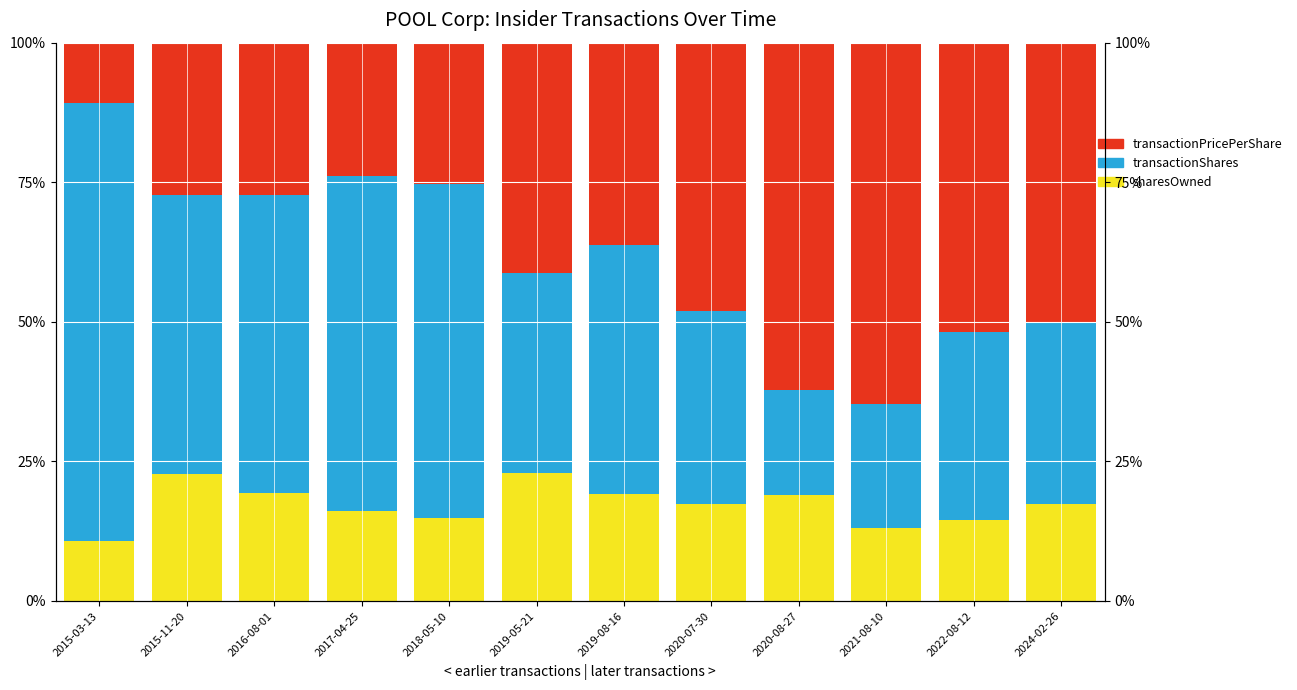

Is it true that transactionPricePerShare equals 36.2 at 2019-08-16?

True